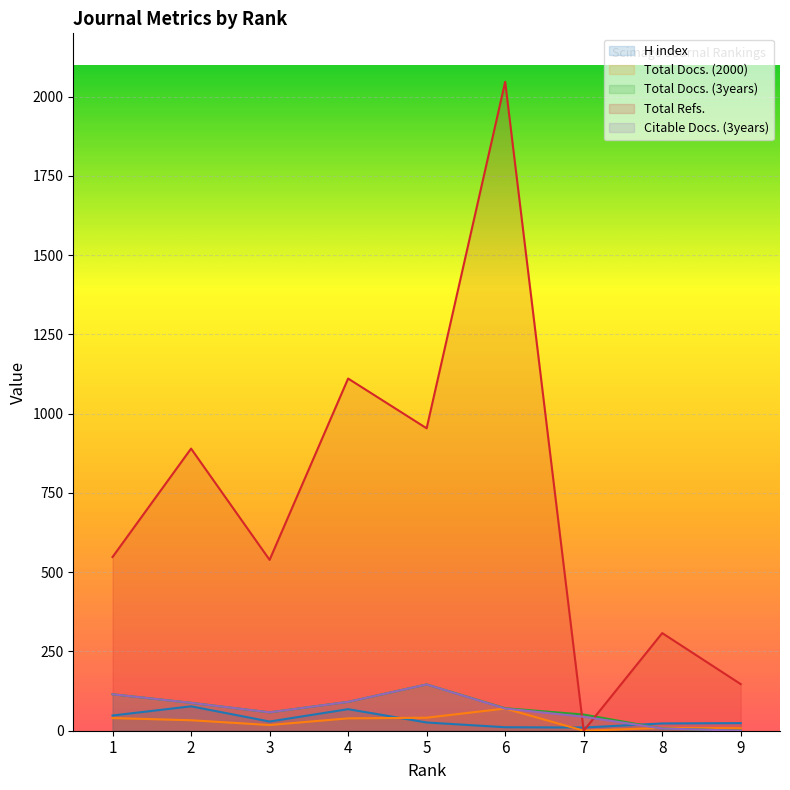

What is the total value across all series at 7?

105